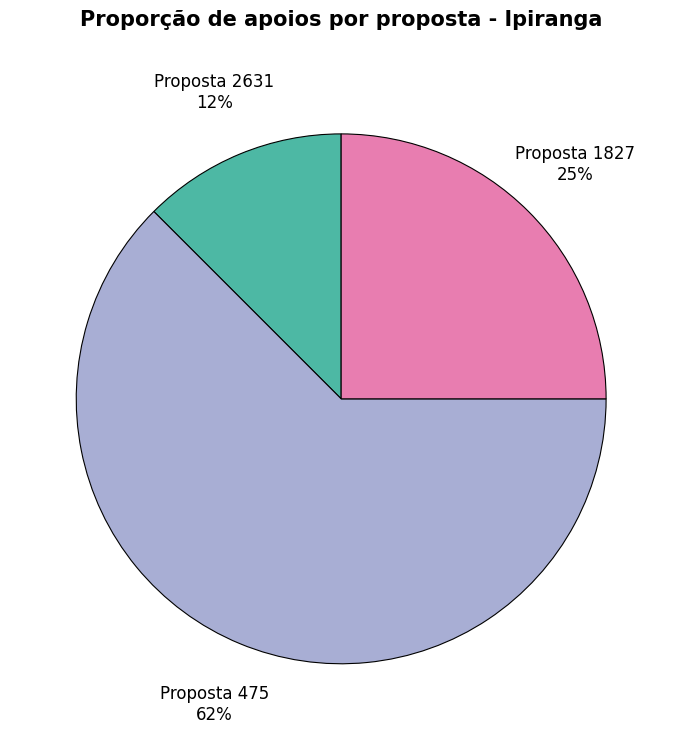

Do Proposta 475 and Proposta 2631 together represent more than half of the pie?

Yes